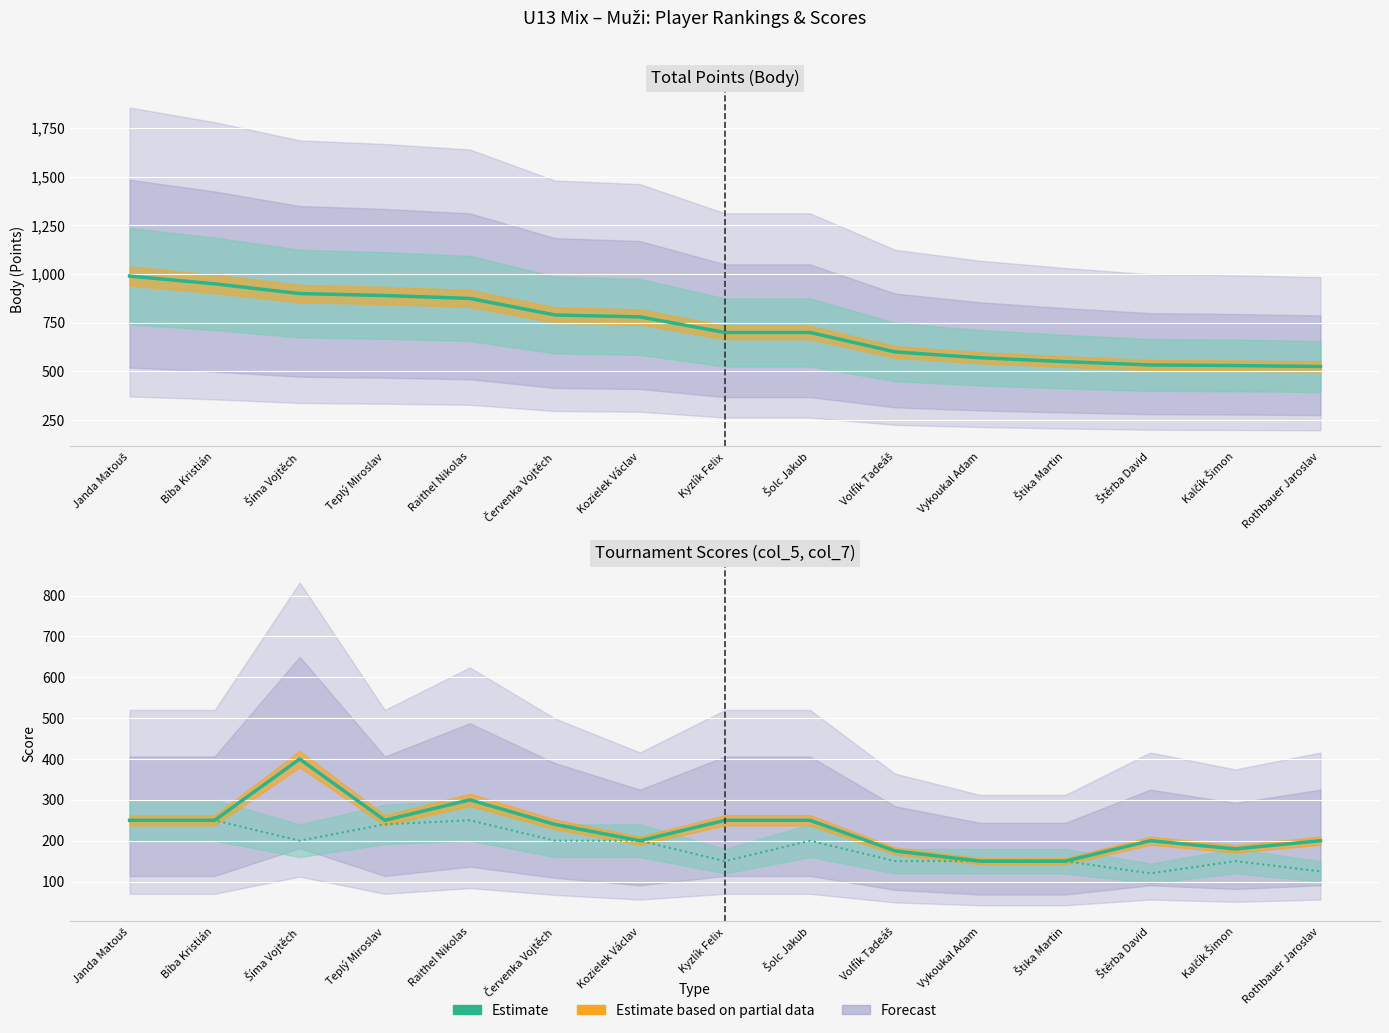

Reading left to right, extract all data points from this chart.

Body (Estimate): Janda Matouš=990	Bíba Kristián=950	Šíma Vojtěch=900	Teplý Miroslav=890	Raithel Nikolas=875	Červenka Vojtěch=790	Kozielek Václav=780	Kyzlík Felix=700	Šolc Jakub=700	Volfík Tadeáš=600	Vykoukal Adam=570	Štika Martin=550	Štěrba David=533	Kalčík Šimon=530	Rothbauer Jaroslav=525
col_5 (Estimate): Janda Matouš=250	Bíba Kristián=250	Šíma Vojtěch=400	Teplý Miroslav=250	Raithel Nikolas=300	Červenka Vojtěch=240	Kozielek Václav=200	Kyzlík Felix=250	Šolc Jakub=250	Volfík Tadeáš=175	Vykoukal Adam=150	Štika Martin=150	Štěrba David=200	Kalčík Šimon=180	Rothbauer Jaroslav=200
col_7 (Estimate): Janda Matouš=250	Bíba Kristián=250	Šíma Vojtěch=200	Teplý Miroslav=240	Raithel Nikolas=250	Červenka Vojtěch=200	Kozielek Václav=200	Kyzlík Felix=150	Šolc Jakub=200	Volfík Tadeáš=150	Vykoukal Adam=150	Štika Martin=150	Štěrba David=120	Kalčík Šimon=150	Rothbauer Jaroslav=125